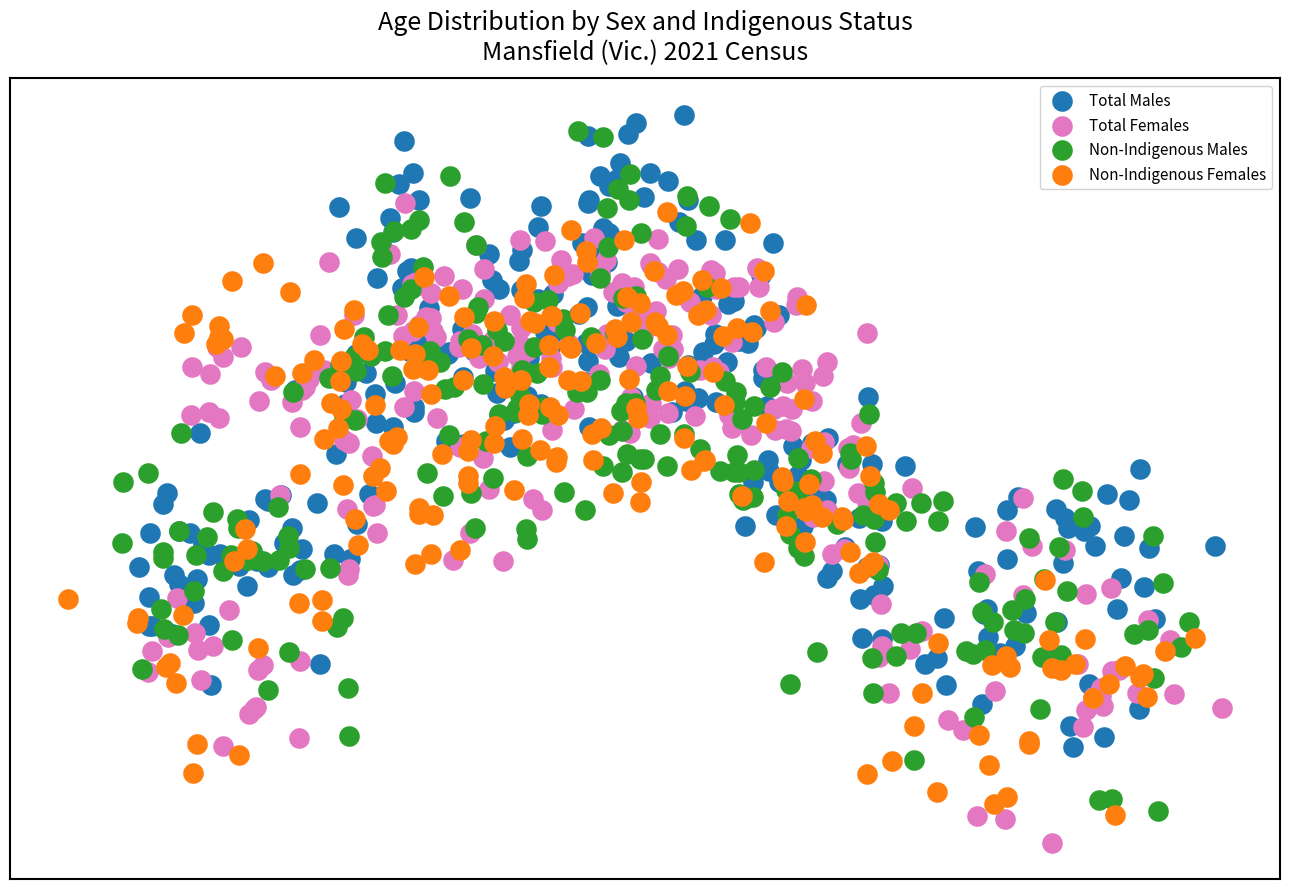

What are all the series names shown in the legend?

Total Males, Total Females, Non-Indigenous Males, Non-Indigenous Females